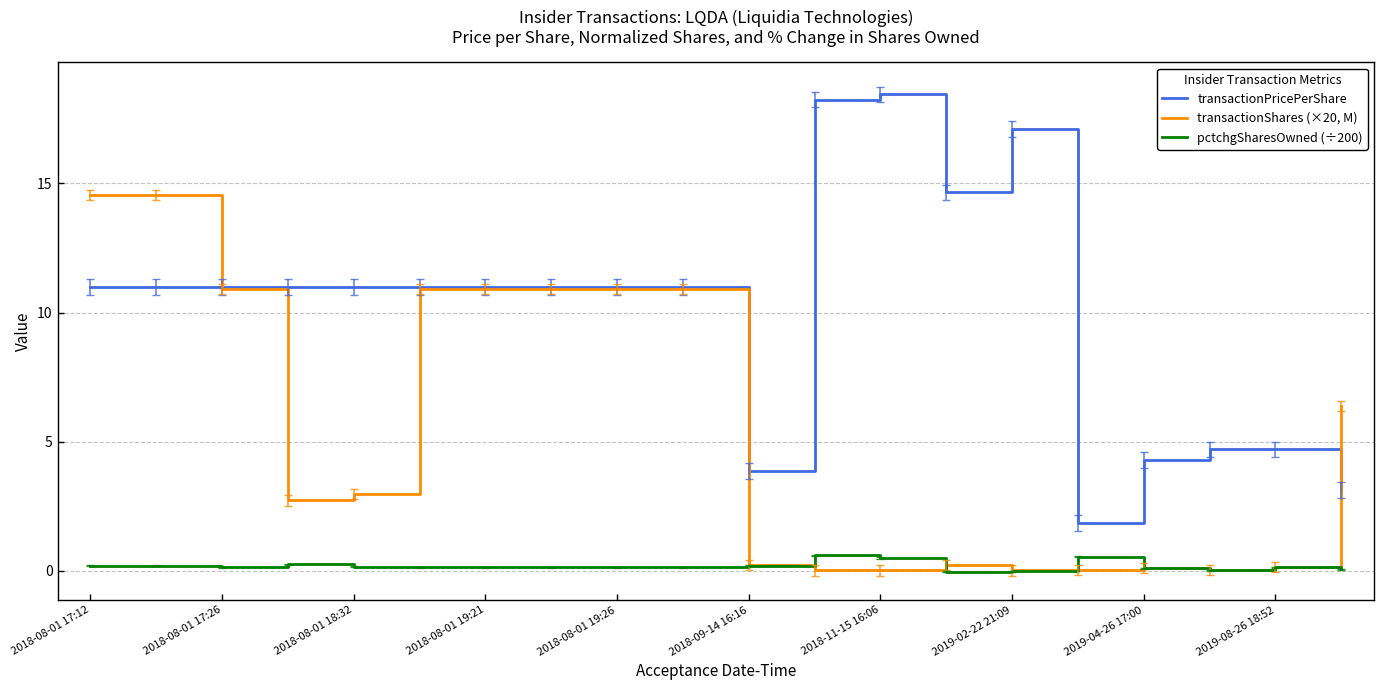

What are all the series names shown in the legend?

transactionPricePerShare, transactionShares (×20, M), pctchgSharesOwned (÷200)